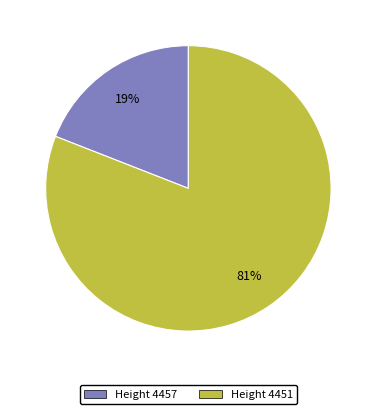

How many segments does this pie chart have?

2